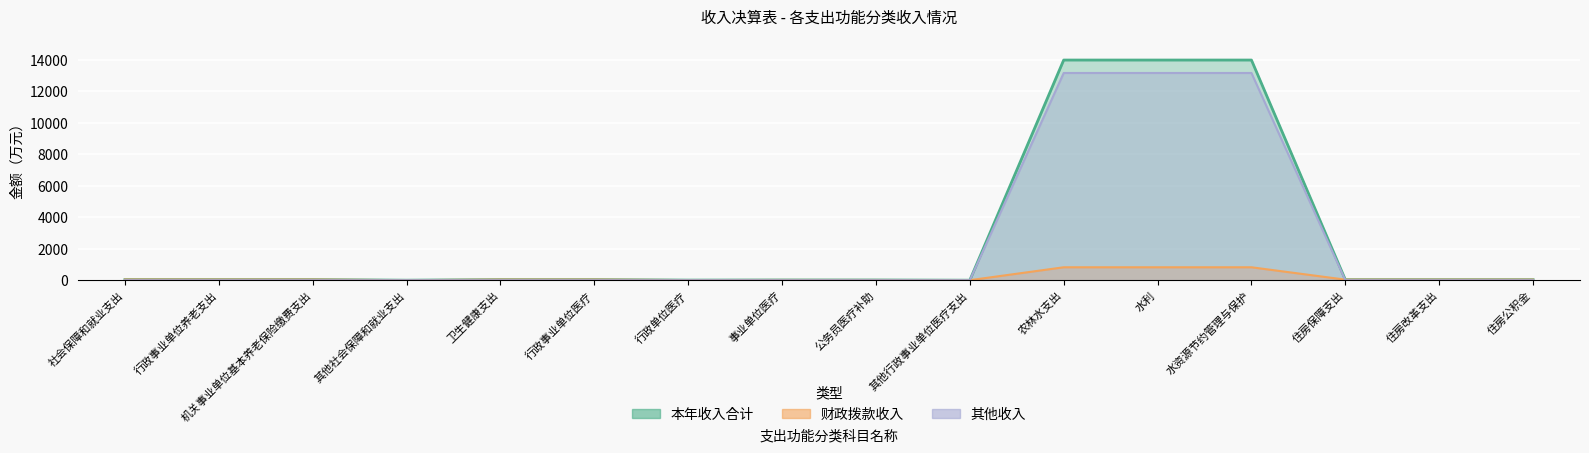

True or false: 财政拨款收入 and 其他收入 cross at least once.

True